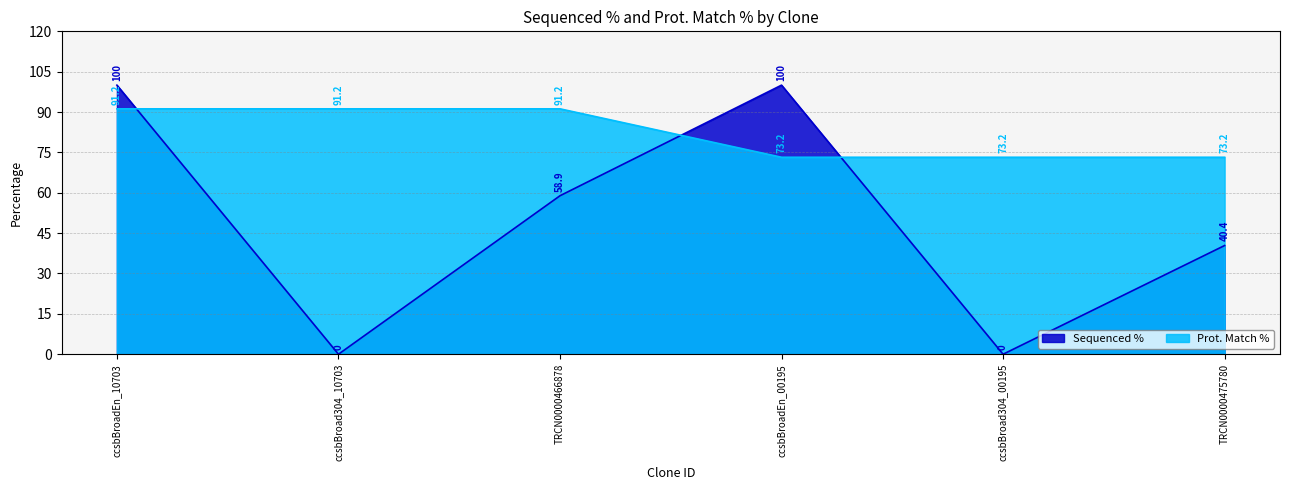

How many Sequenced % values are between 0 and 100?

6